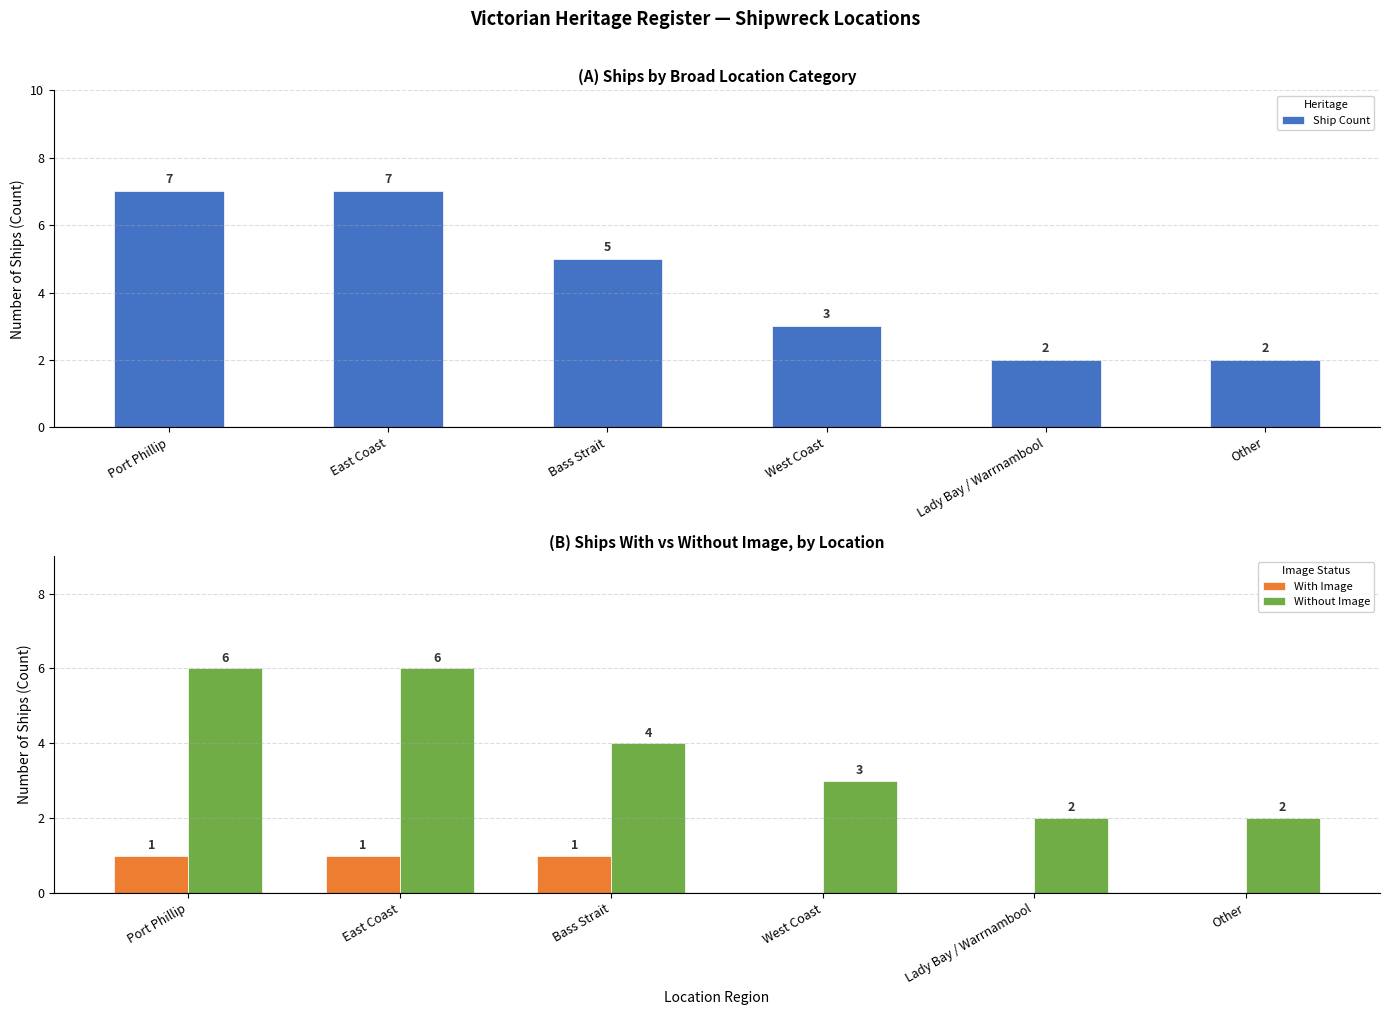

What is the sum of all Without Image values?

23